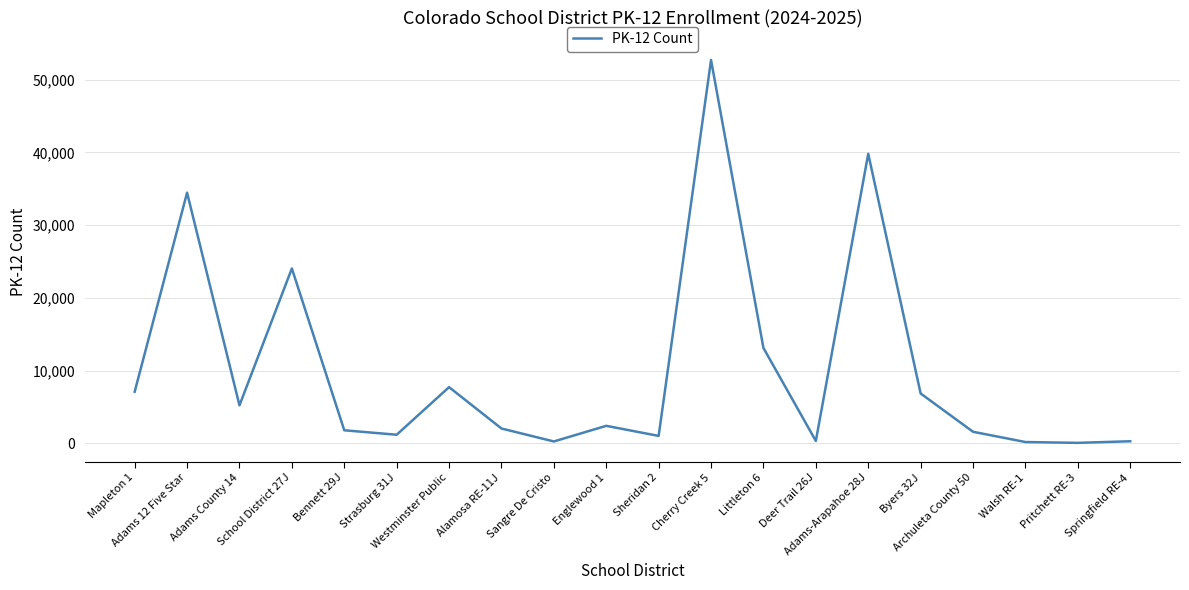

What is the greatest value displayed?

52708